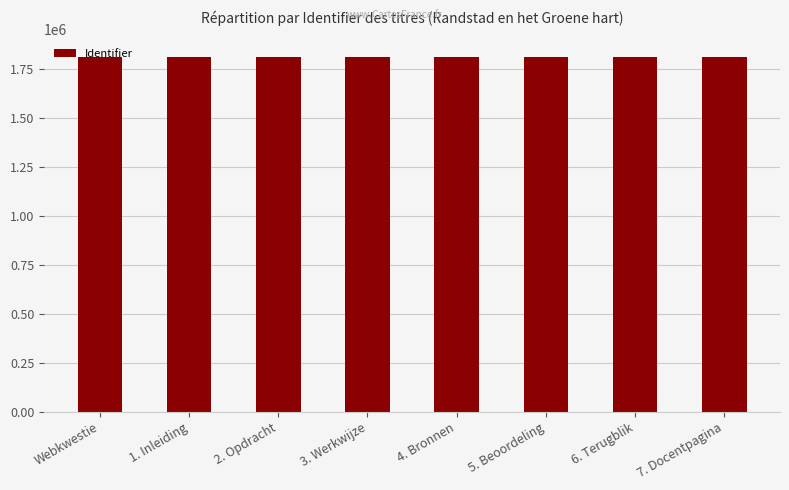

What is the label of the 5th bar from the right?

3. Werkwijze